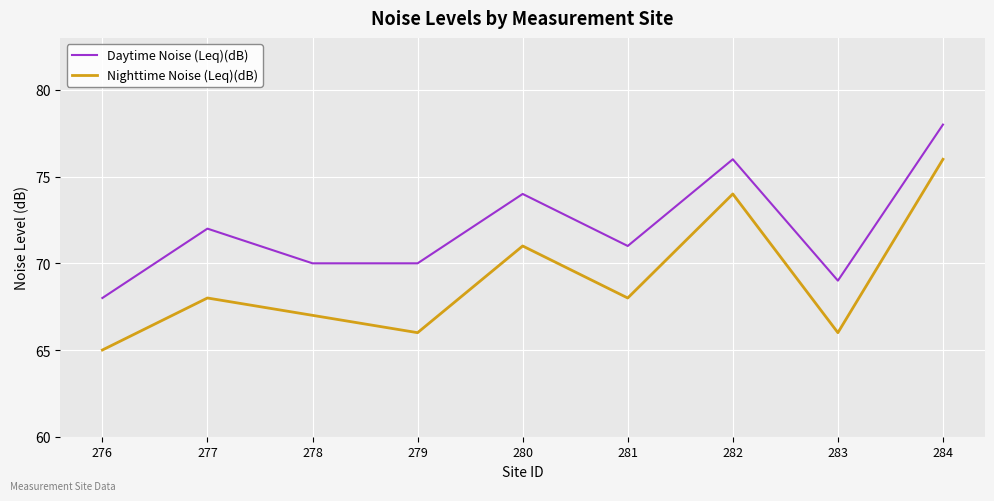

True or false: Nighttime Noise (Leq)(dB) and Daytime Noise (Leq)(dB) cross at least once.

False